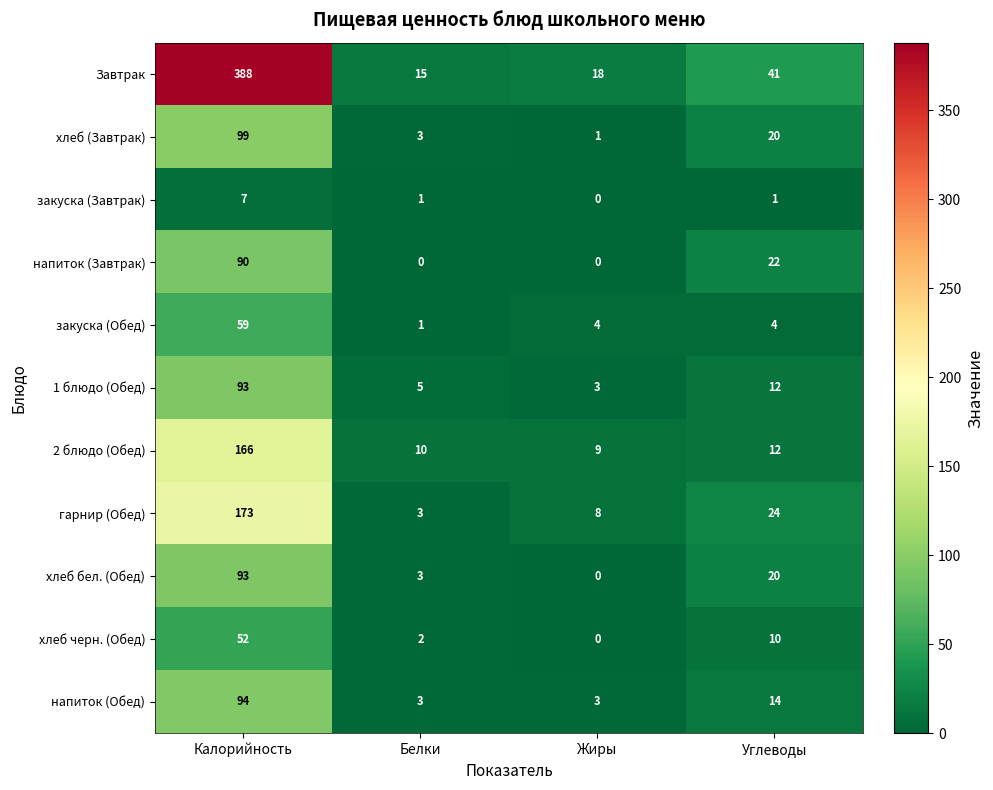

Which series has the largest total across all categories?

Завтрак